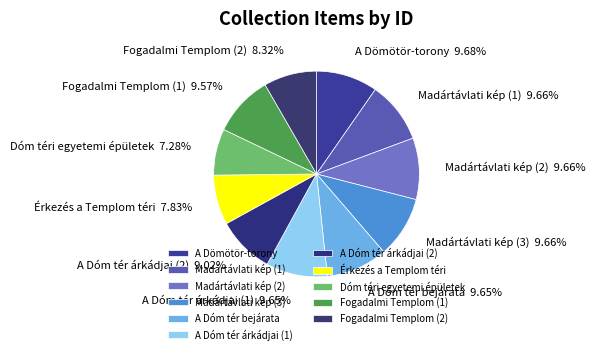

How many segments does this pie chart have?

11